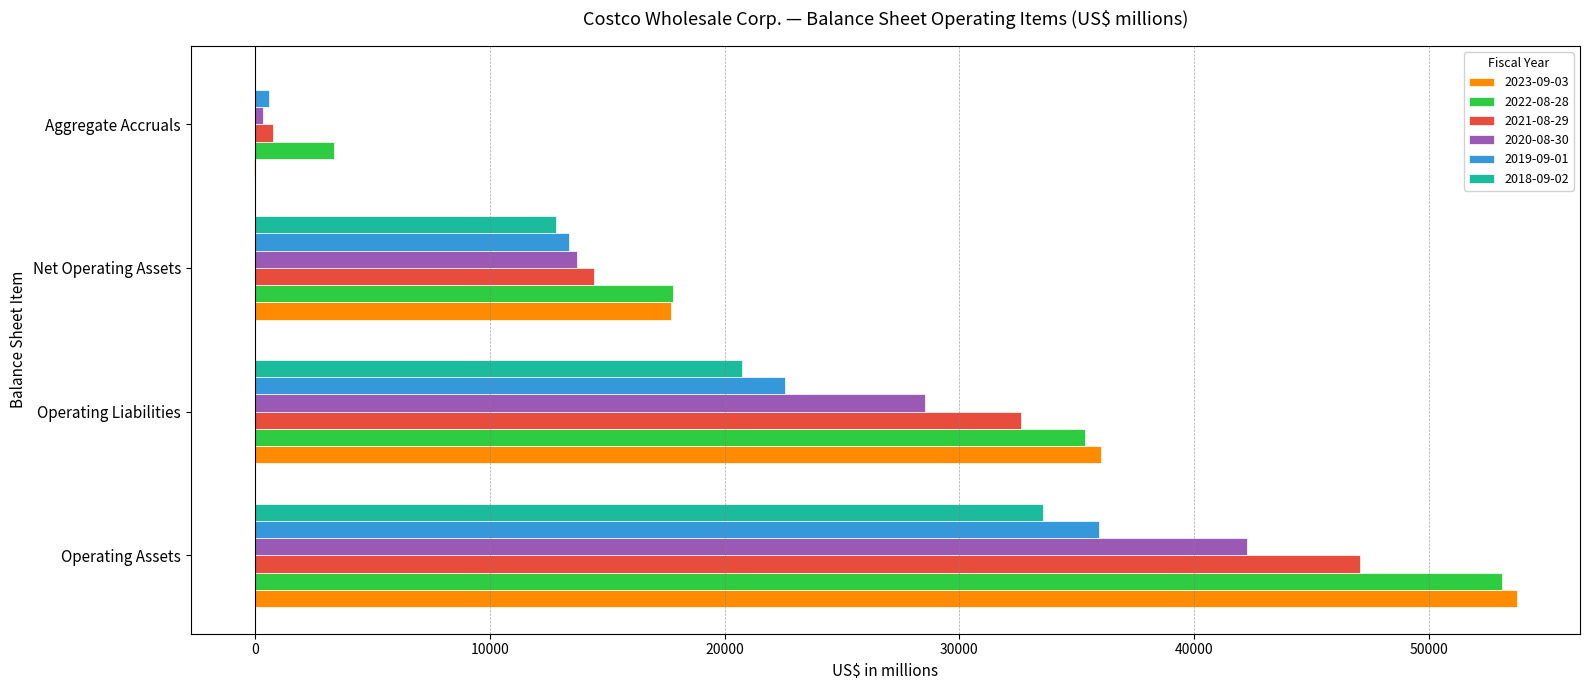

At which category is the sum across all series the highest?

Operating Assets